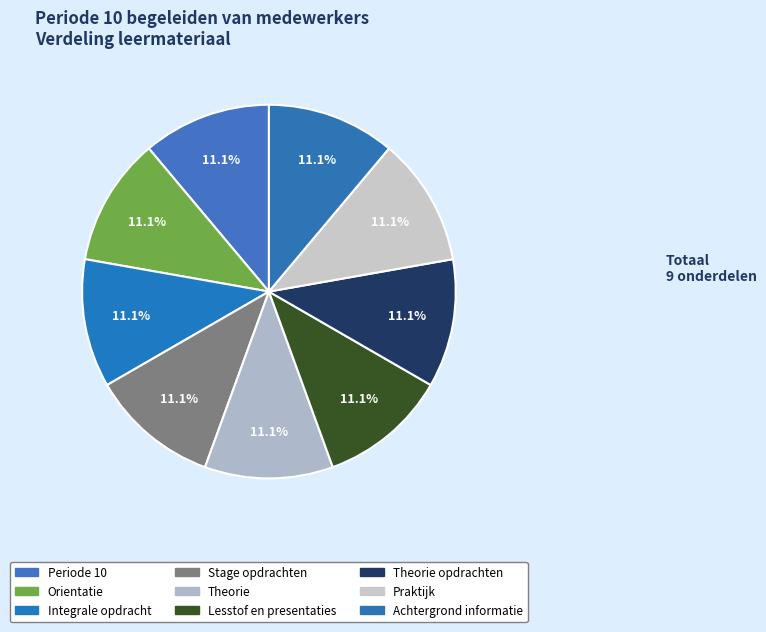

To the nearest percent, what is the average slice percentage?

11%